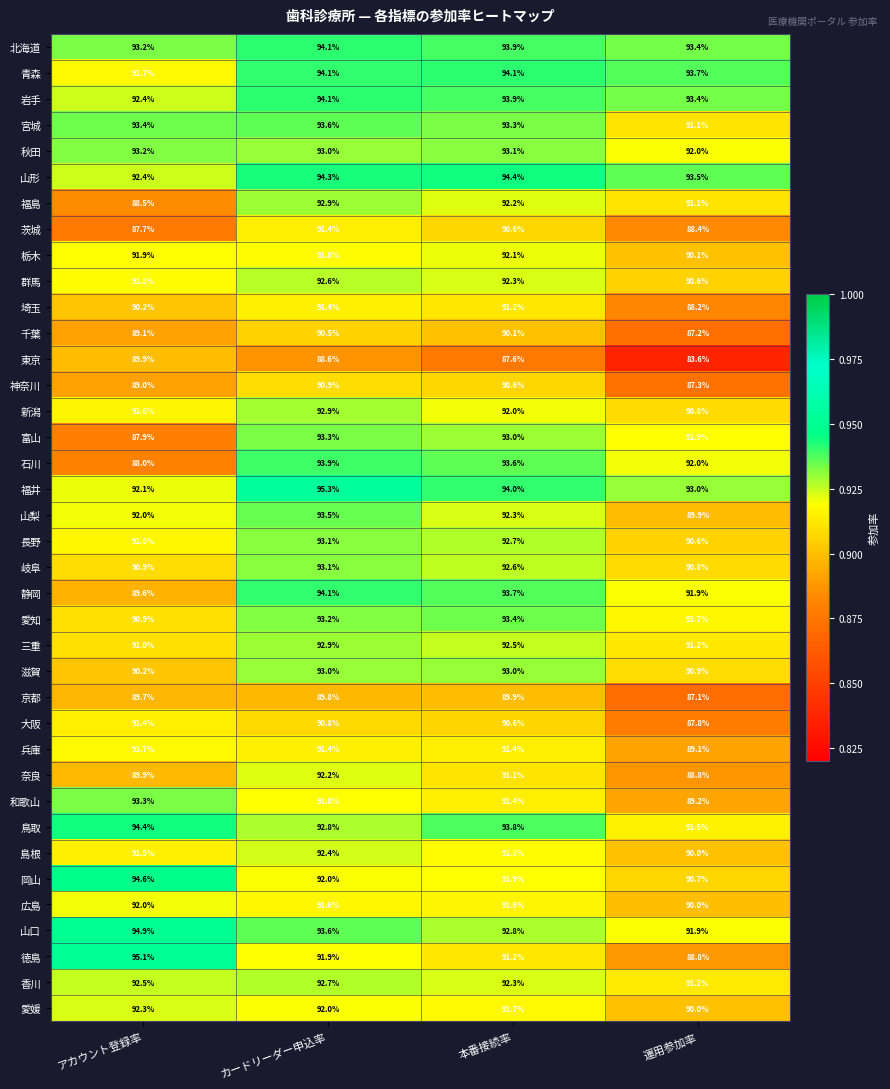

Where is 千葉 nearest to the value 88?

運用参加率